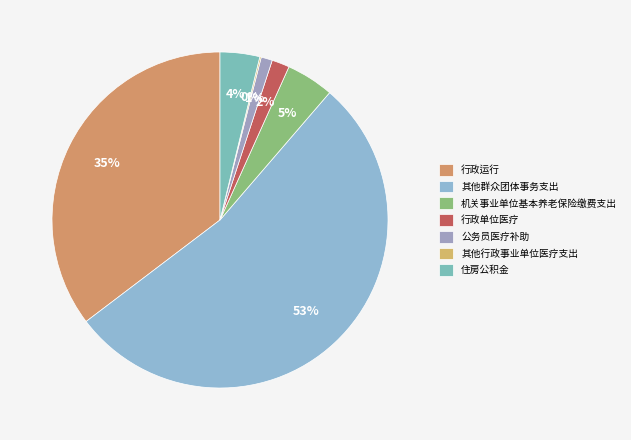

What is the largest slice in the pie chart?

其他群众团体事务支出